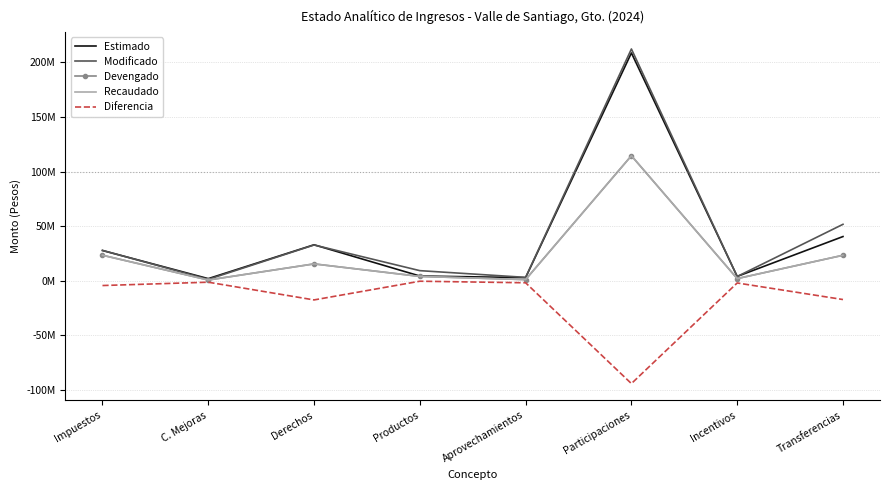

What are all the series names shown in the legend?

Estimado, Modificado, Devengado, Recaudado, Diferencia